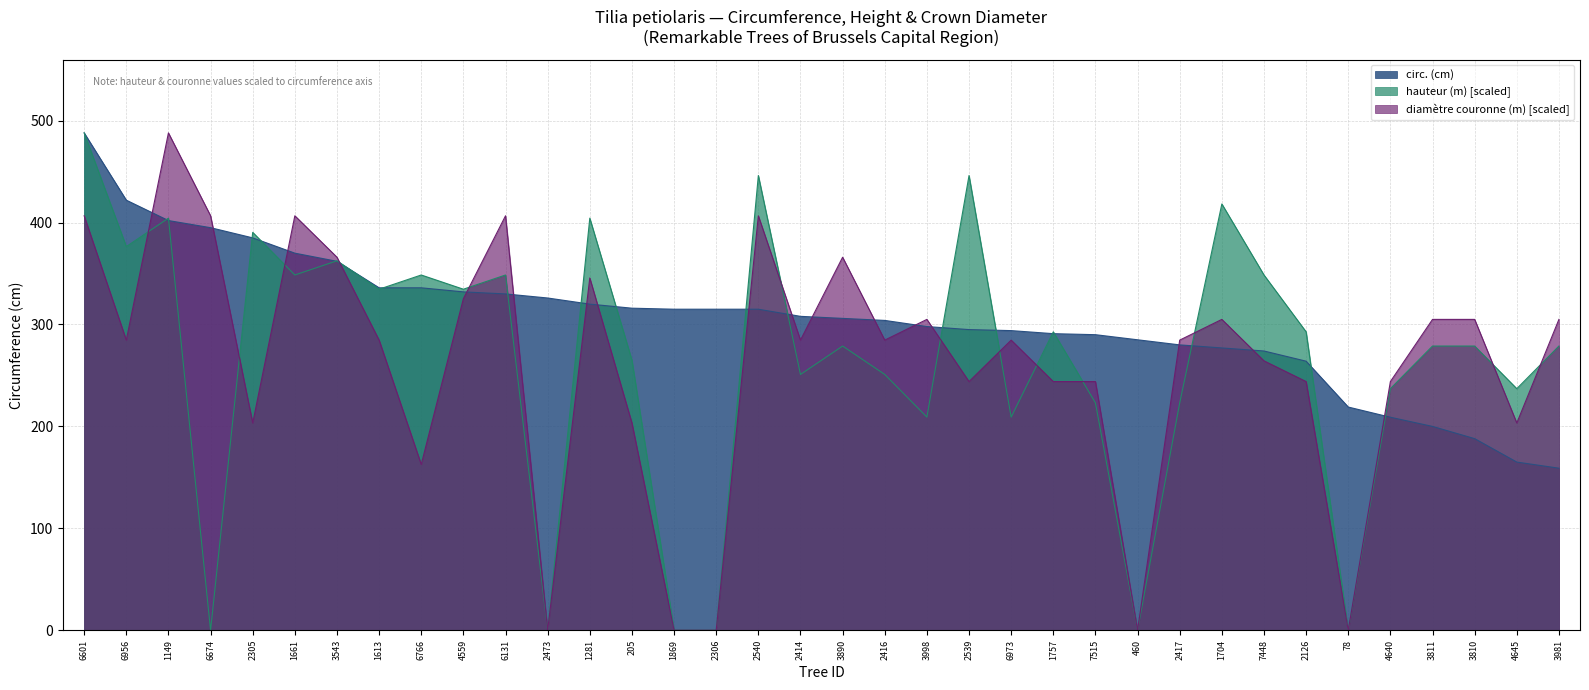

Between which two adjacent categories do hauteur (m) and circ. (cm) first intersect?

6956 and 1149